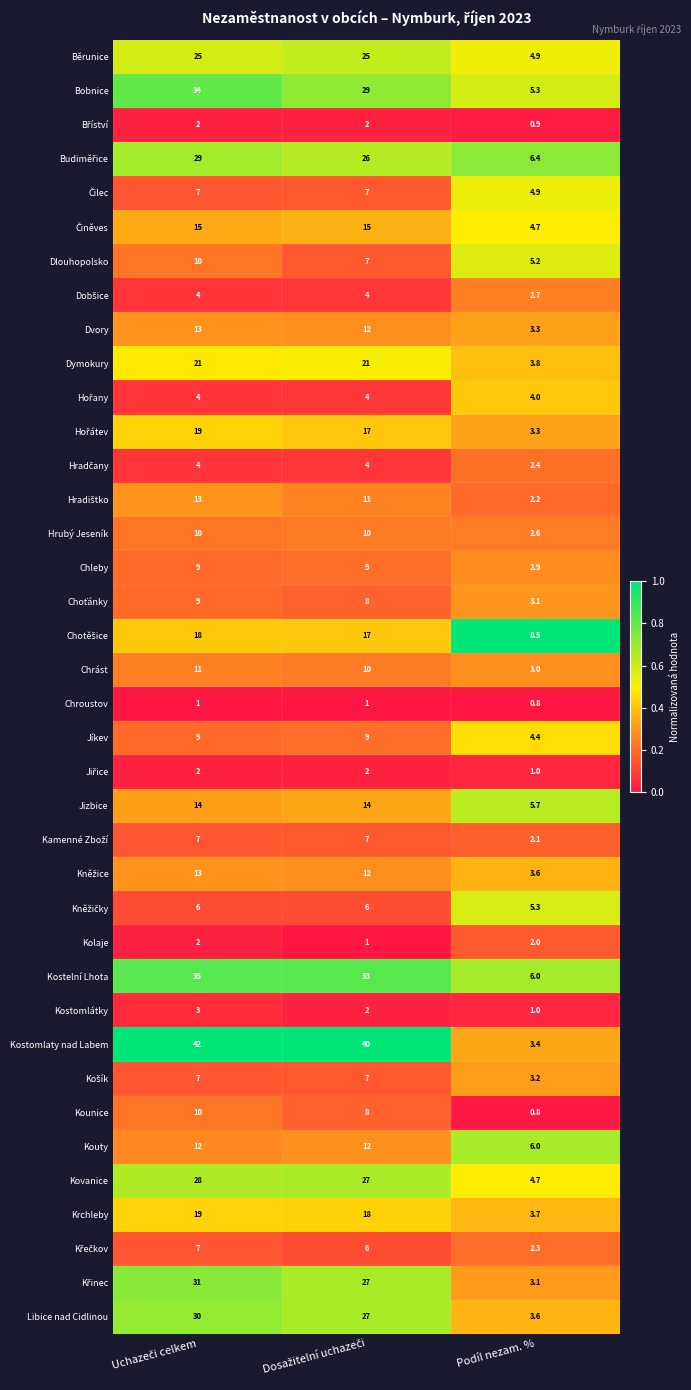

At how many categories does at least one series exceed 0?

3